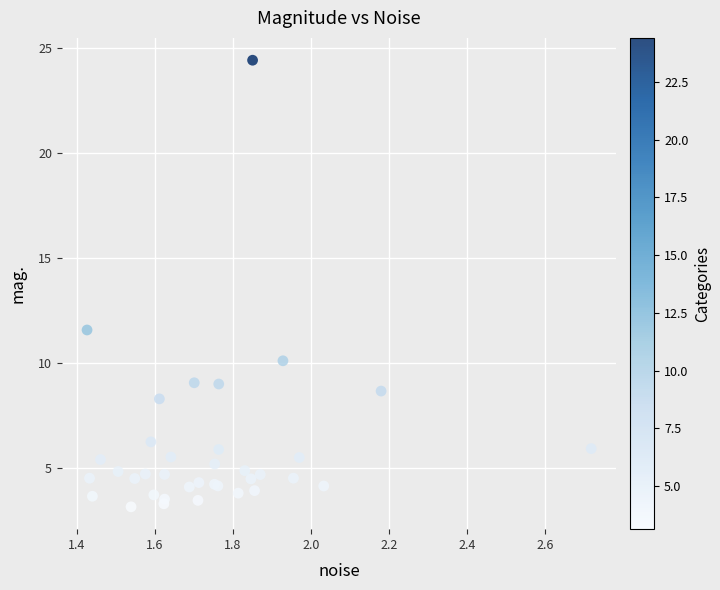

What Y value in the scatter plot is closest to 13?

11.6